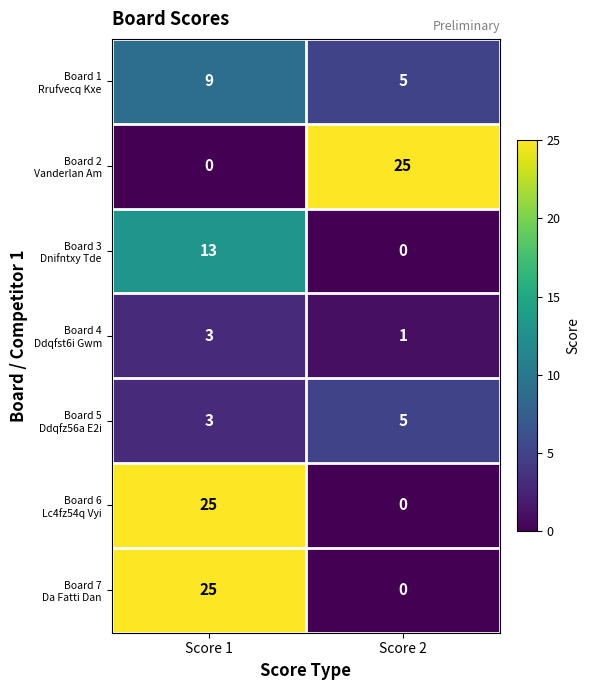

What is the maximum value shown in the chart?

25